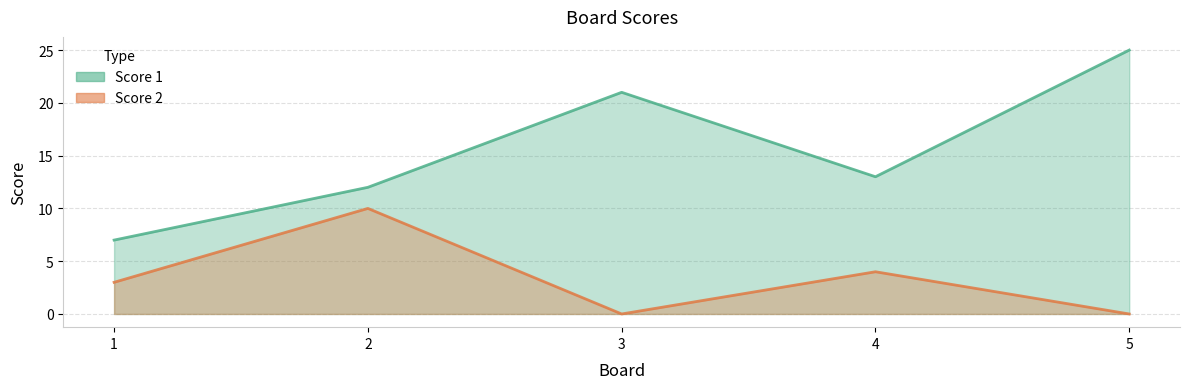

What is the total value across all series at 5?

25